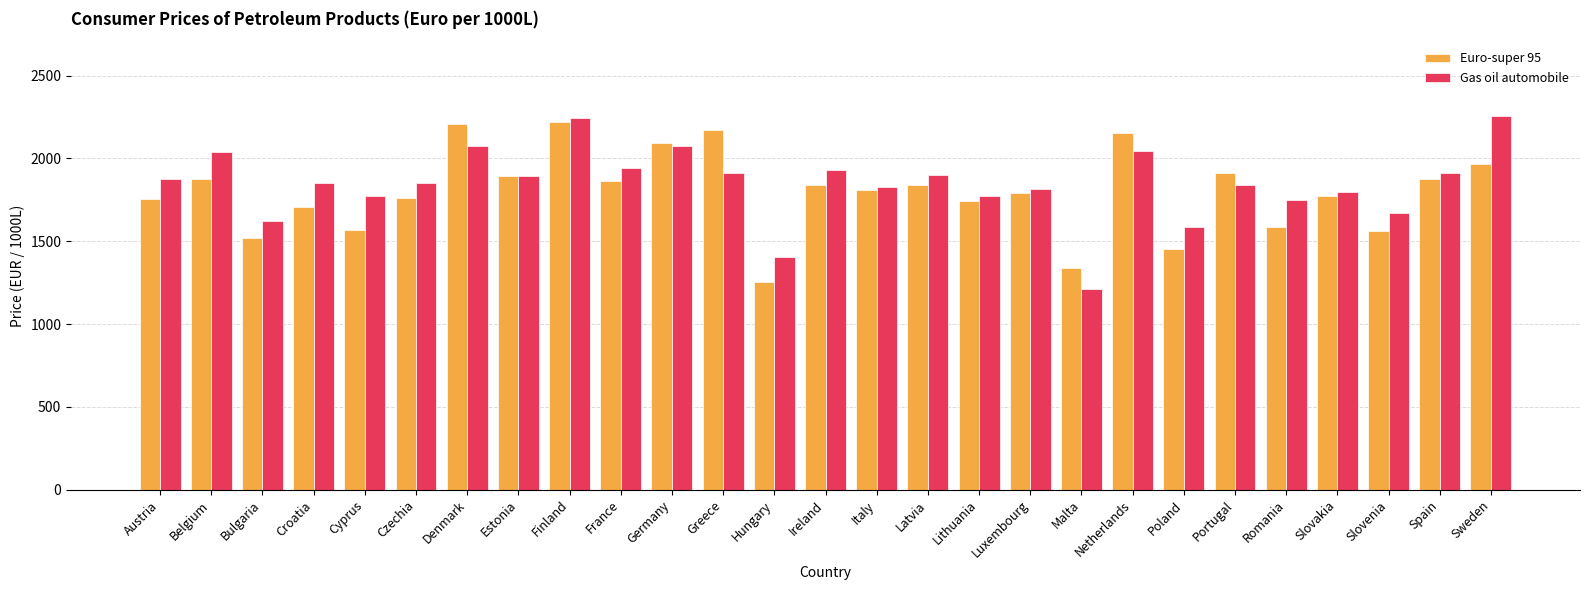

True or false: Euro-super 95 has a value of 1878.3 at Spain.

True